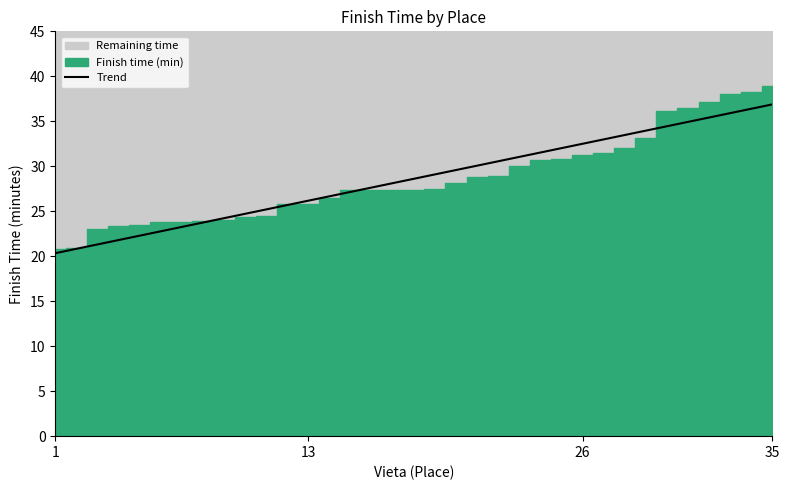

What is the highest value of the Trend series?

36.9